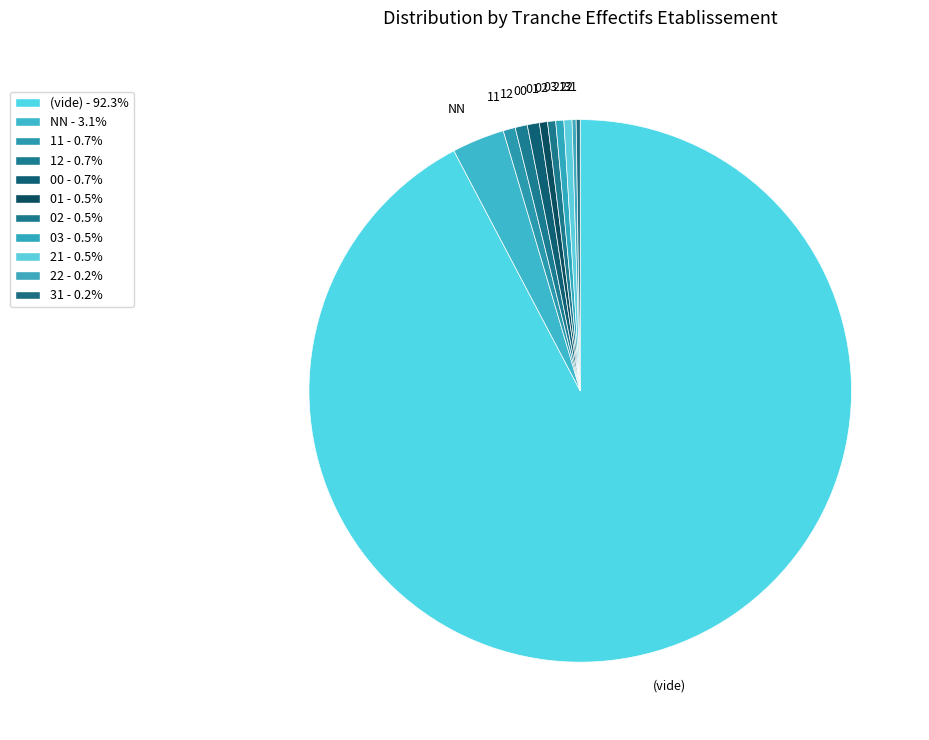

The 00 slice represents 1% of the pie. True or false?

True